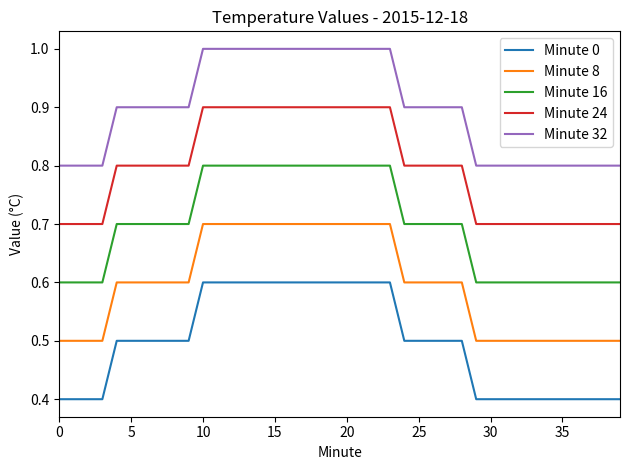

Rank the series by their maximum value, from lowest to highest.

Minute 0, Minute 8, Minute 16, Minute 24, Minute 32